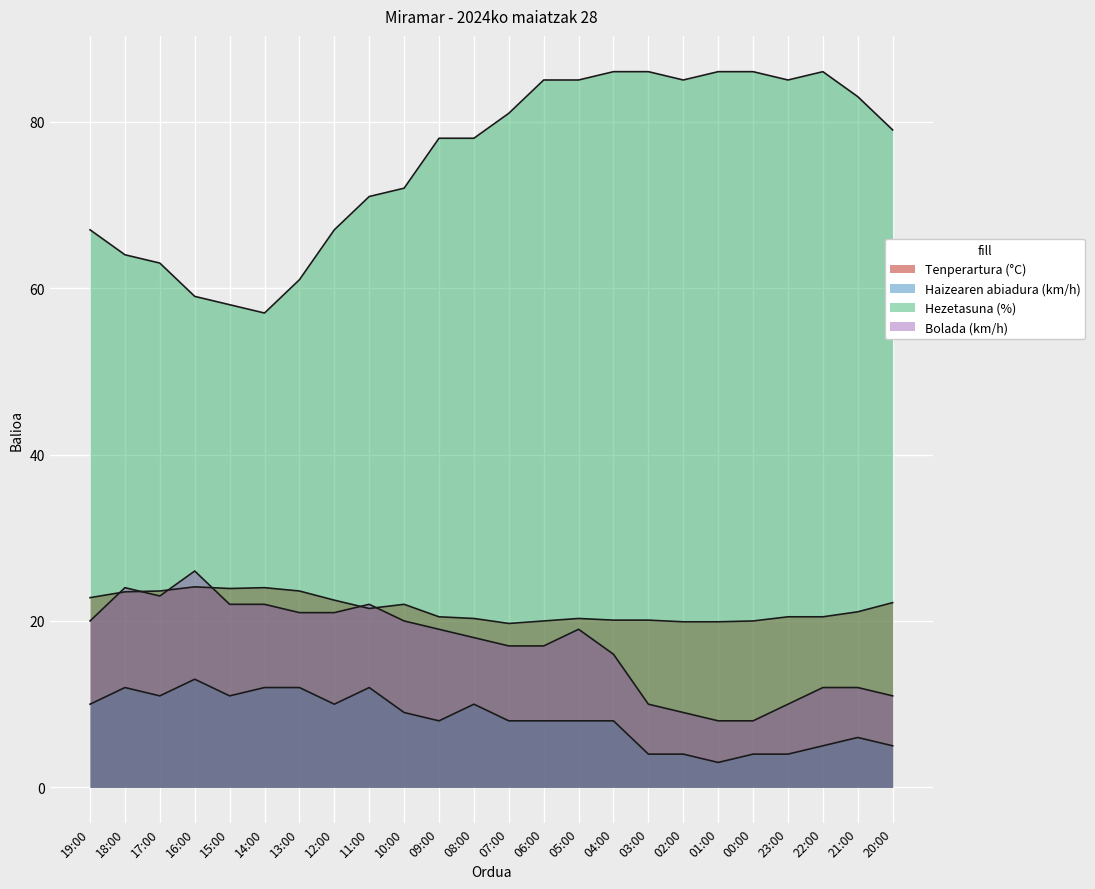

What are all the series names shown in the legend?

Tenperartura (°C), Haizearen abiadura (km/h), Hezetasuna (%), Bolada (km/h)